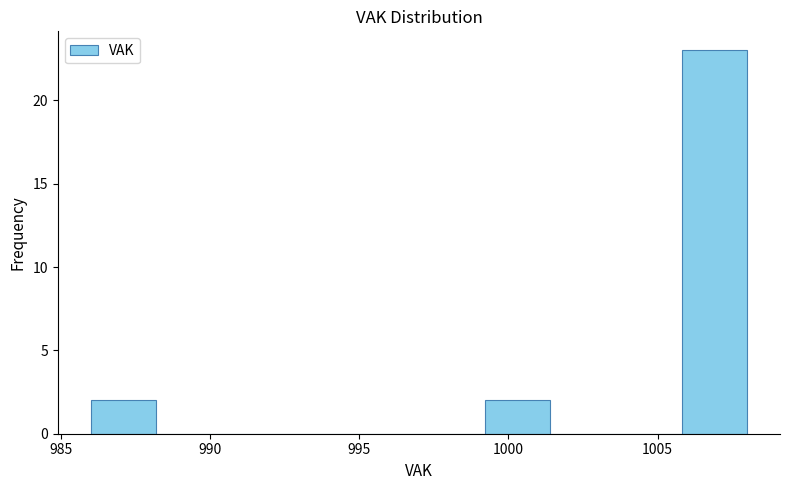

Reading left to right, list every bar in this chart as the range it spans on the x-axis followed by its height. Neither the bar edges nor the heights are printed on the chart, so give them approximately, as read against the axes.

986.0 to 988.2: 2
988.2 to 990.4: 0
990.4 to 992.6: 0
992.6 to 994.8: 0
994.8 to 997.0: 0
997.0 to 999.2: 0
999.2 to 1001.4: 2
1001.4 to 1003.6: 0
1003.6 to 1005.8: 0
1005.8 to 1008.0: 23